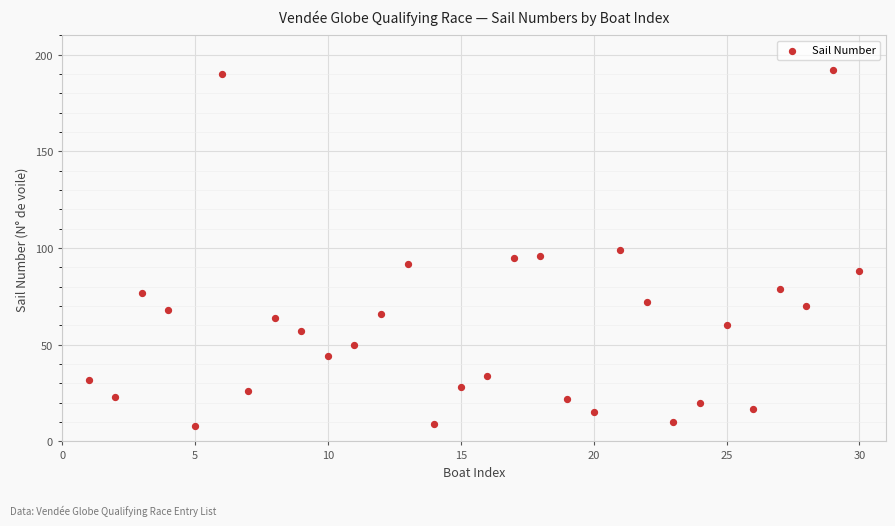

What is the range of X values (max minus min)?

29